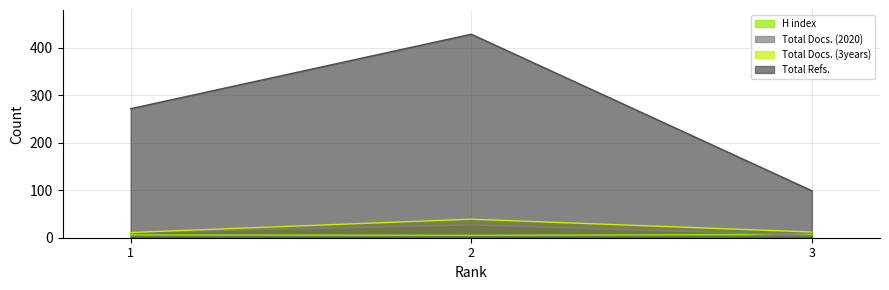

The value of H index at 2 is 5. True or false?

True